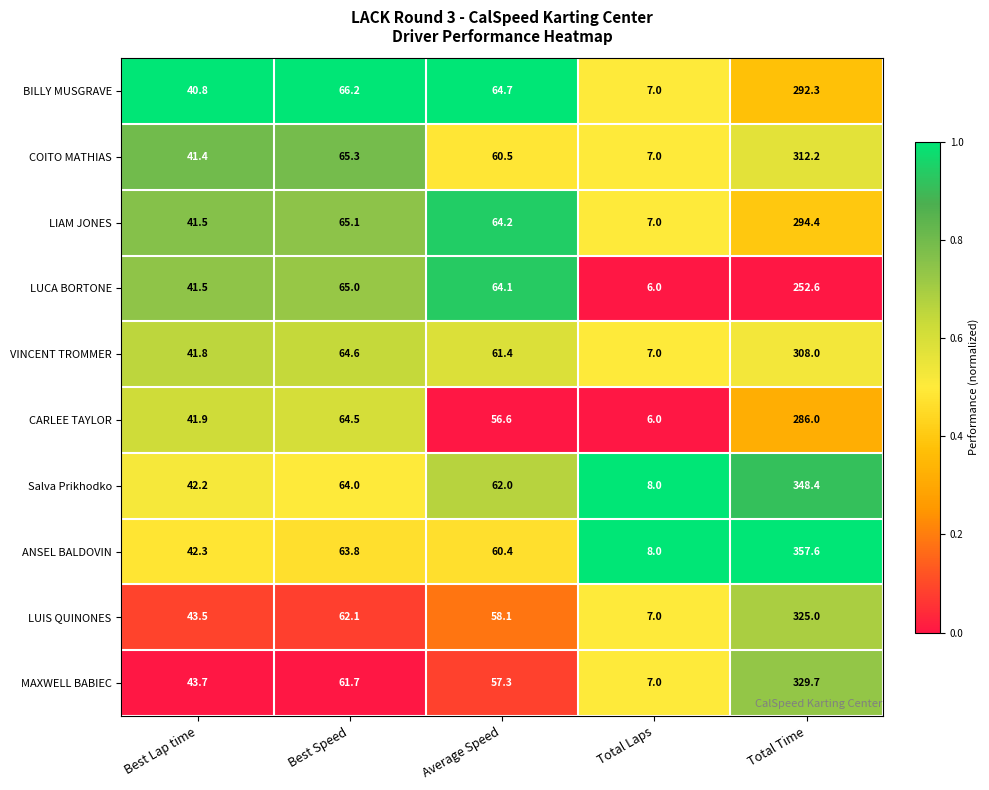

What is the difference between the LIAM JONES values at Best Speed and Total Time?

229.3